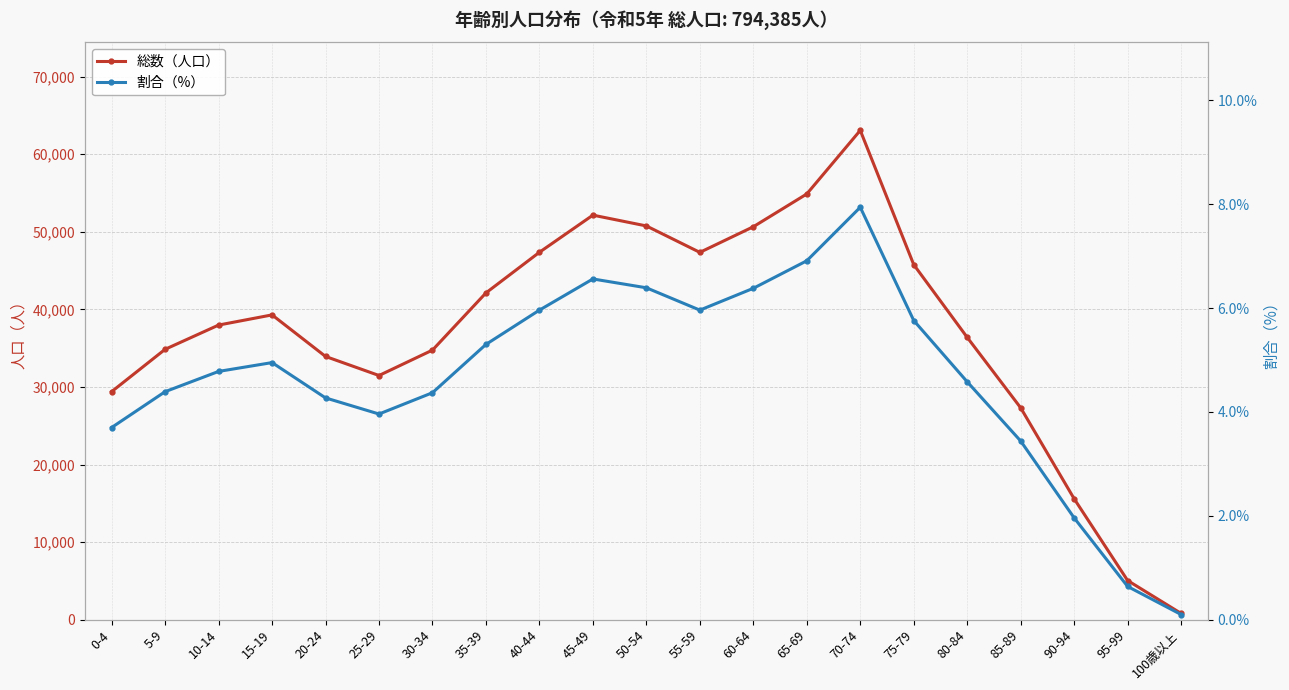

List the series in order of their peak value, highest first.

総数（人口）, 割合（%）